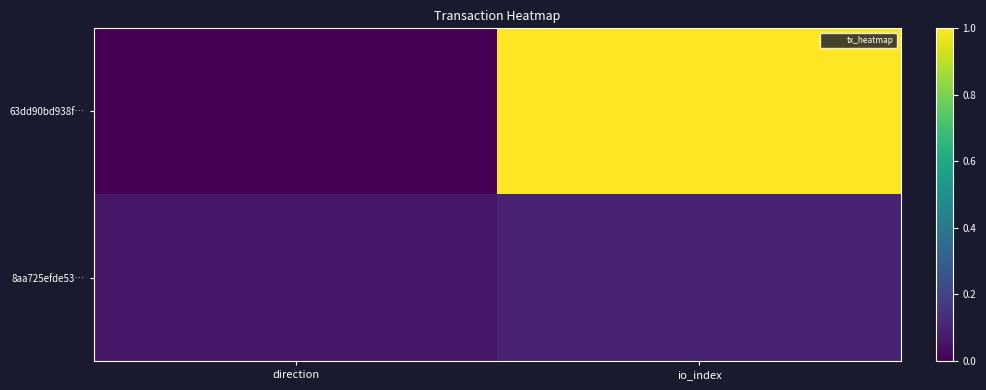

How many data points does each series have?

2